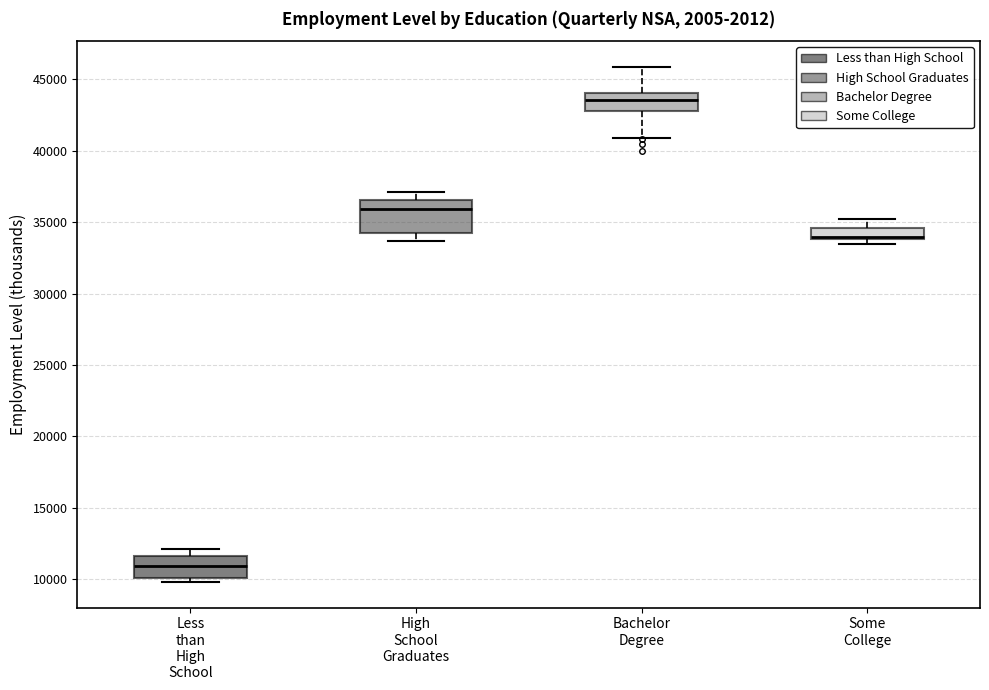

Where is the lower edge of the box for Less than High School on the y-axis? The values are not printed on the chart, so give them approximately, as read against the axis.

10000